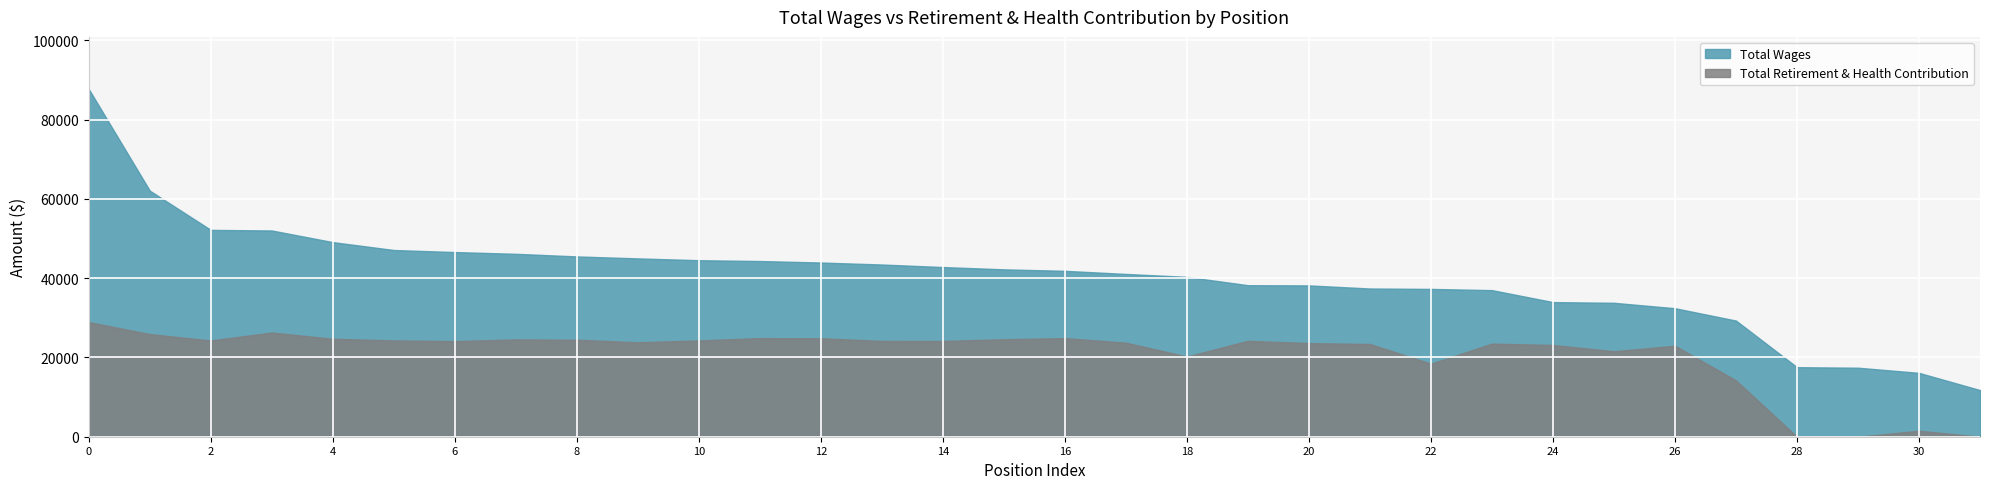

The value of Total Wages at Maintenance Specialist I is 43944. True or false?

True